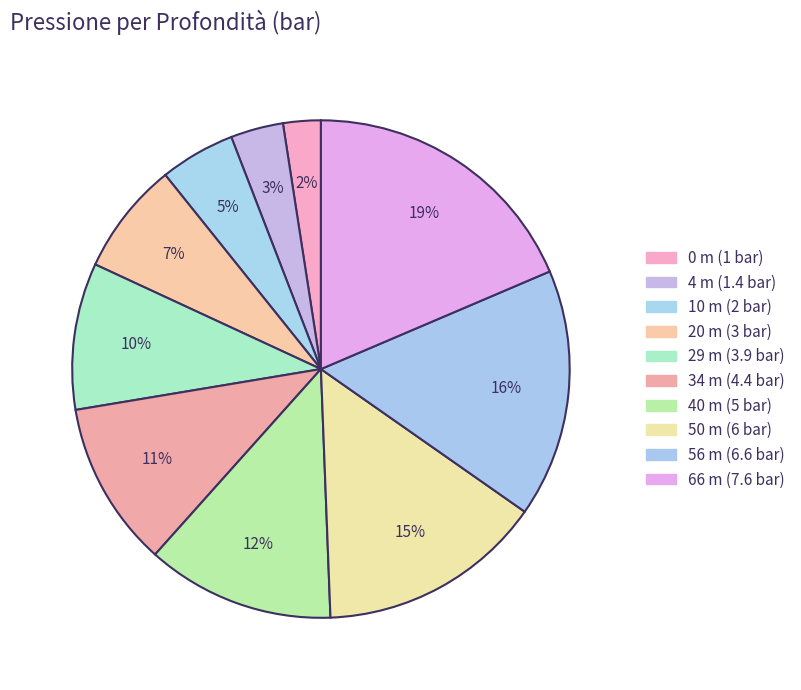

How many segments does this pie chart have?

10